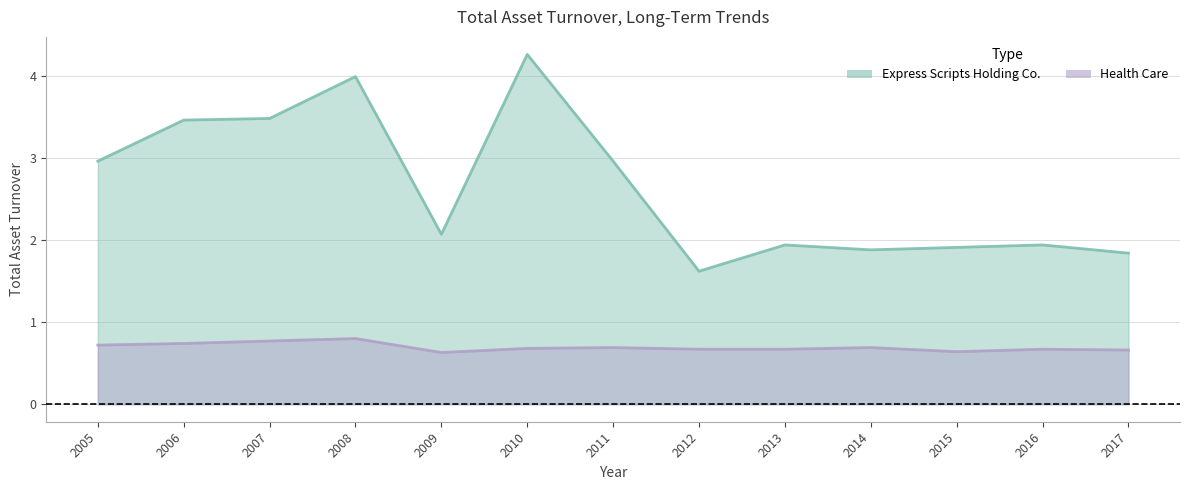

Reading left to right, what are all the values shown in this chart?

Express Scripts Holding Co.: 3.0	3.5	3.5	4.0	2.1	4.3	3.0	1.6	1.9	1.9	1.9	1.9	1.8
Health Care: 0.7	0.7	0.8	0.8	0.6	0.7	0.7	0.7	0.7	0.7	0.6	0.7	0.7